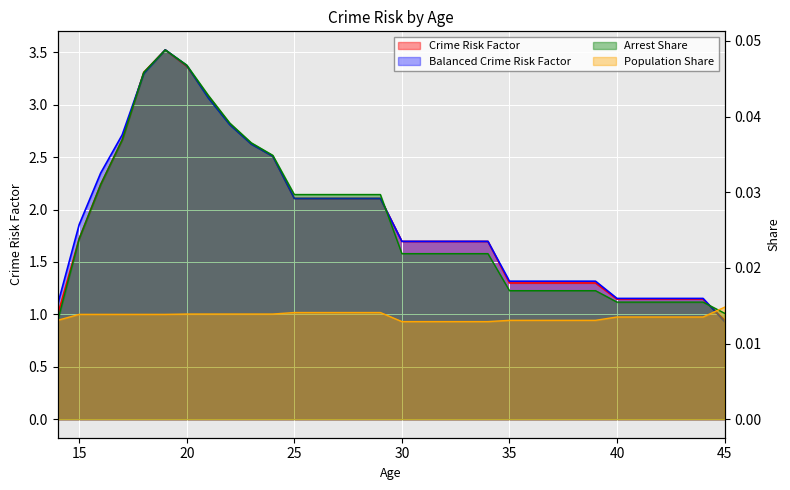

Where is Population Share nearest to the value 0?

30